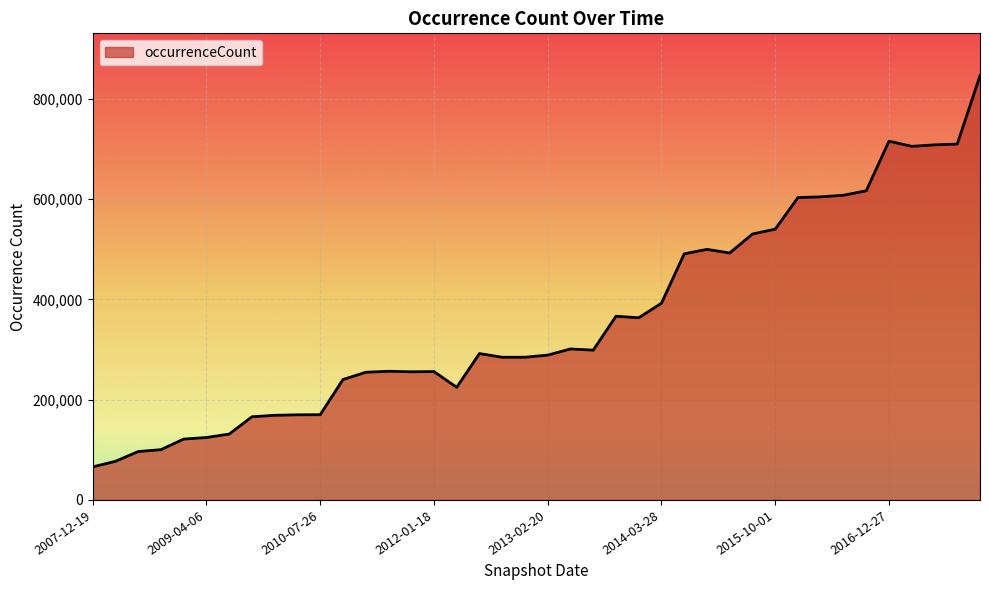

What is the difference between the maximum and minimum values?

780124